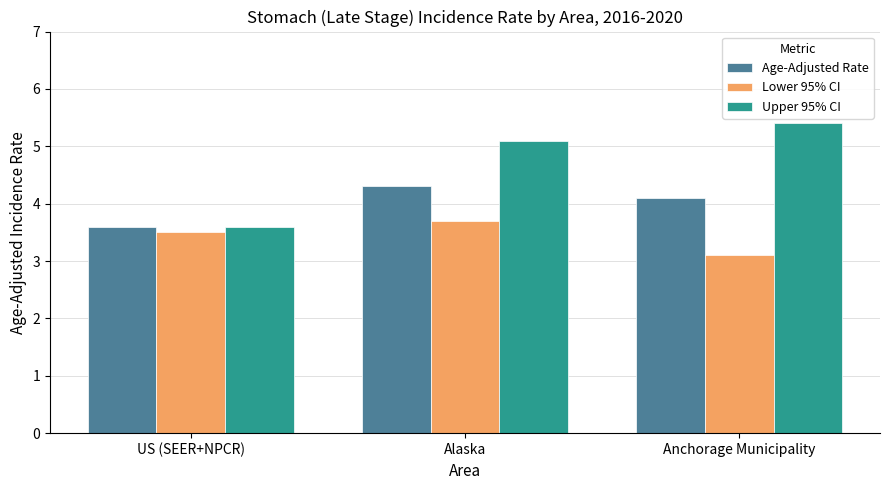

Reading right to left, transcribe all the data shown in this chart.

Age-Adjusted Rate: Anchorage Municipality=4.1	Alaska=4.3	US (SEER+NPCR)=3.6
Lower 95% CI: Anchorage Municipality=3.1	Alaska=3.7	US (SEER+NPCR)=3.5
Upper 95% CI: Anchorage Municipality=5.4	Alaska=5.1	US (SEER+NPCR)=3.6